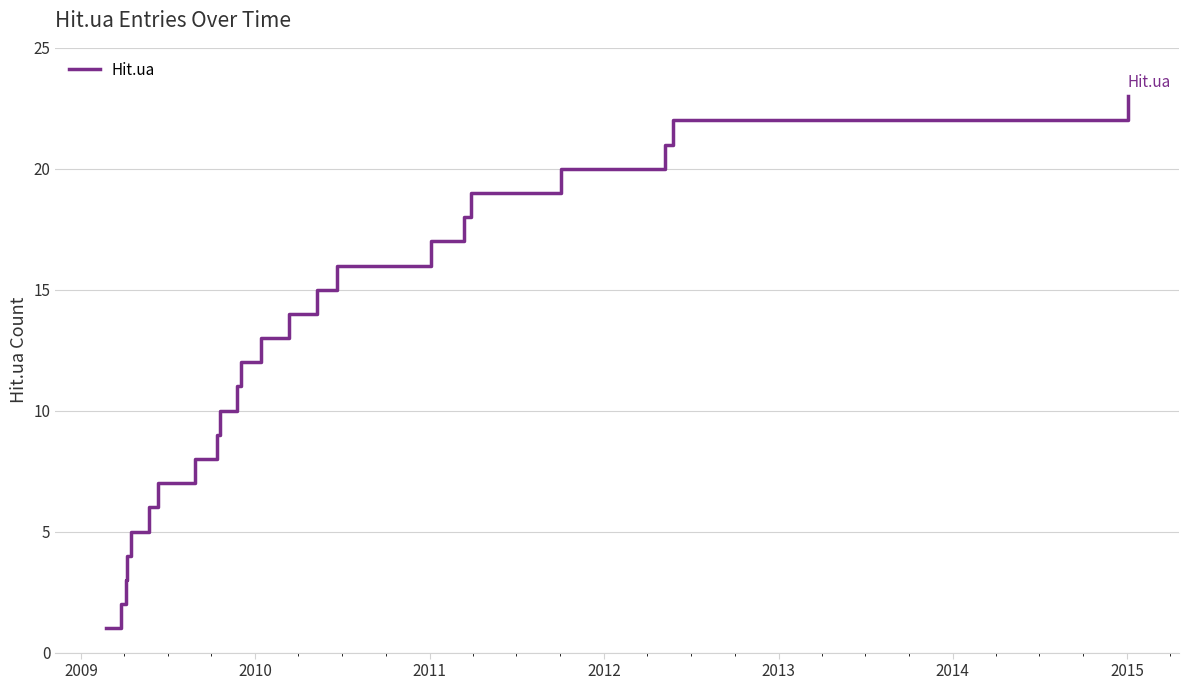

What is the sum of all values?

276